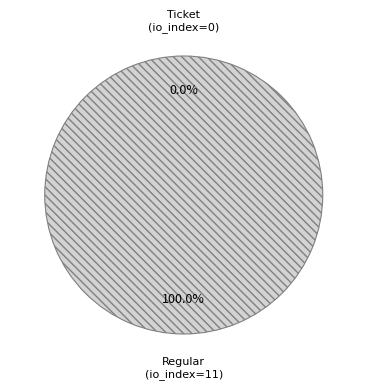

Which category has the biggest portion of the pie?

Regular (io_index=11)